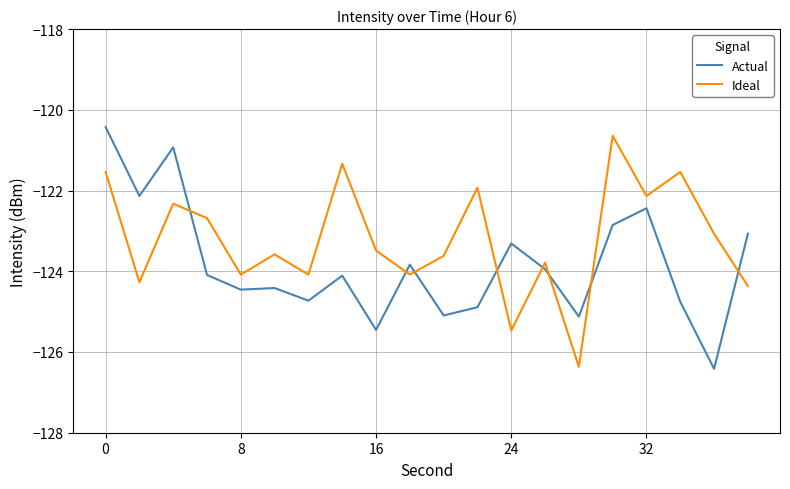

What is the highest value of the Ideal series?

-120.6